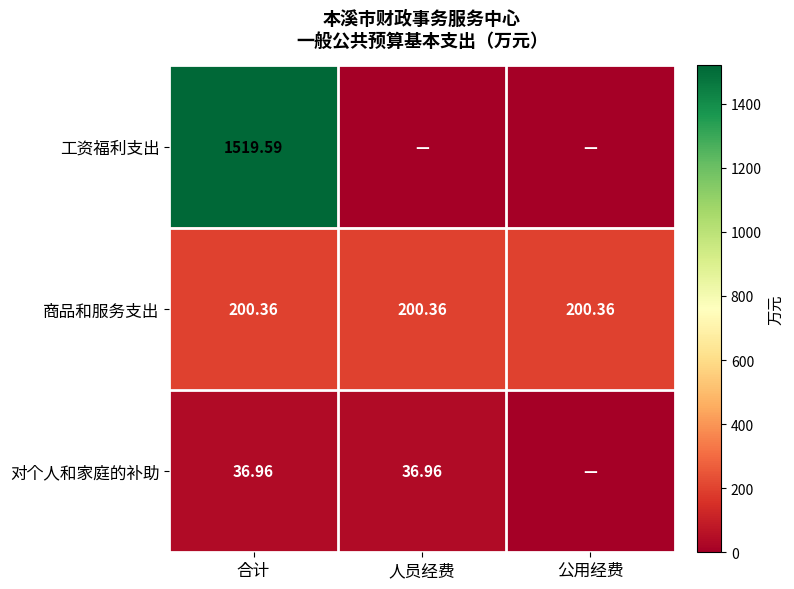

Rank the series at 合计 from lowest to highest value.

对个人和家庭的补助, 商品和服务支出, 工资福利支出